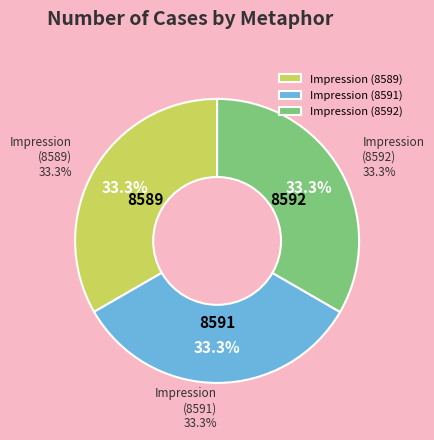

Which category has the biggest portion of the pie?

Impression (8592)